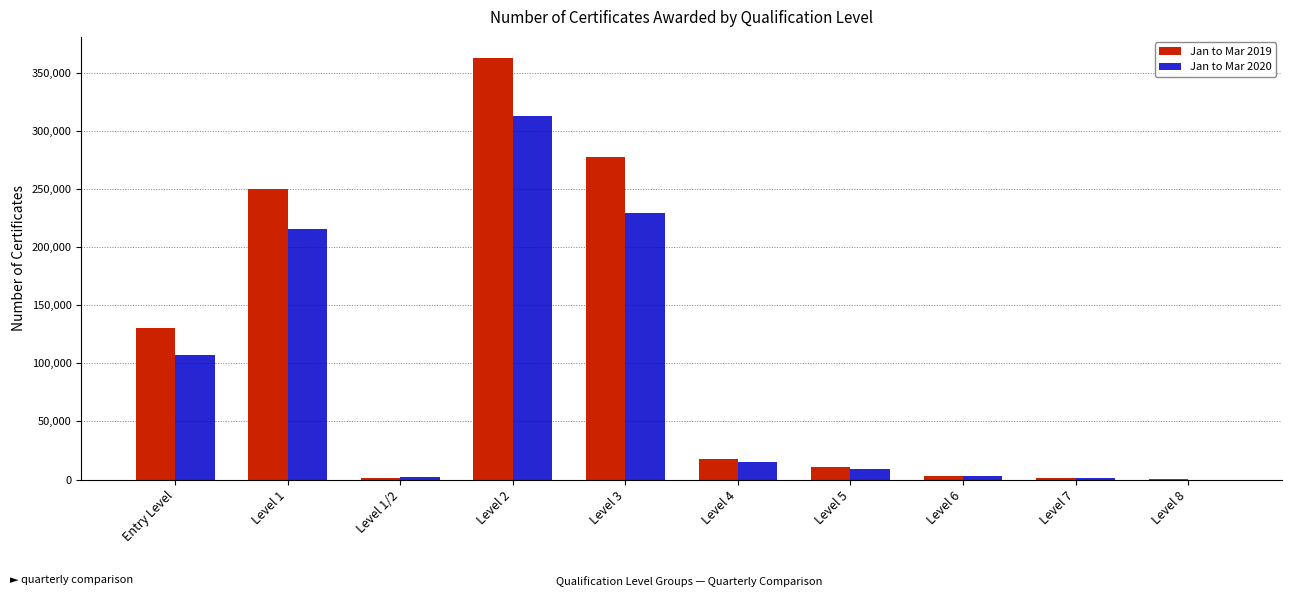

The value of Jan to Mar 2019 at Level 1 is 250110. True or false?

True